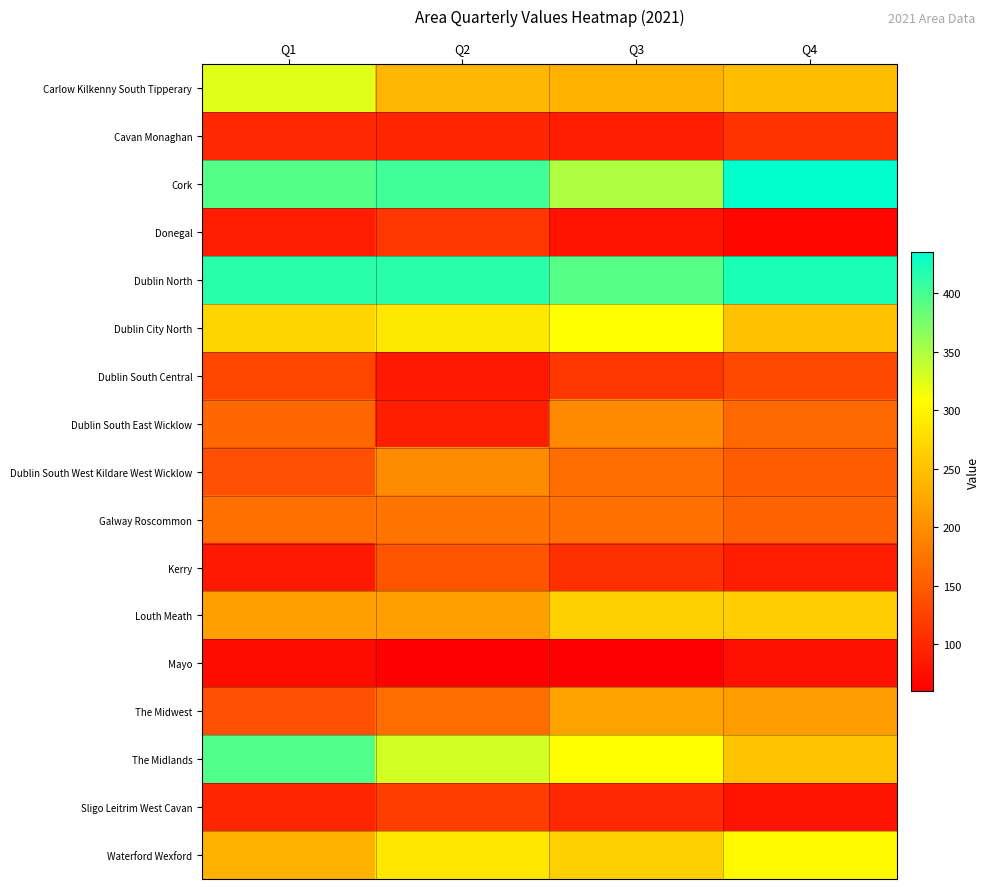

List the series in order of their peak value, highest first.

Cork, Dublin North, The Midlands, Carlow Kilkenny South Tipperary, Dublin City North, Waterford Wexford, Louth Meath, The Midwest, Dublin South West Kildare West Wicklow, Dublin South East Wicklow, Galway Roscommon, Kerry, Dublin South Central, Sligo Leitrim West Cavan, Donegal, Cavan Monaghan, Mayo